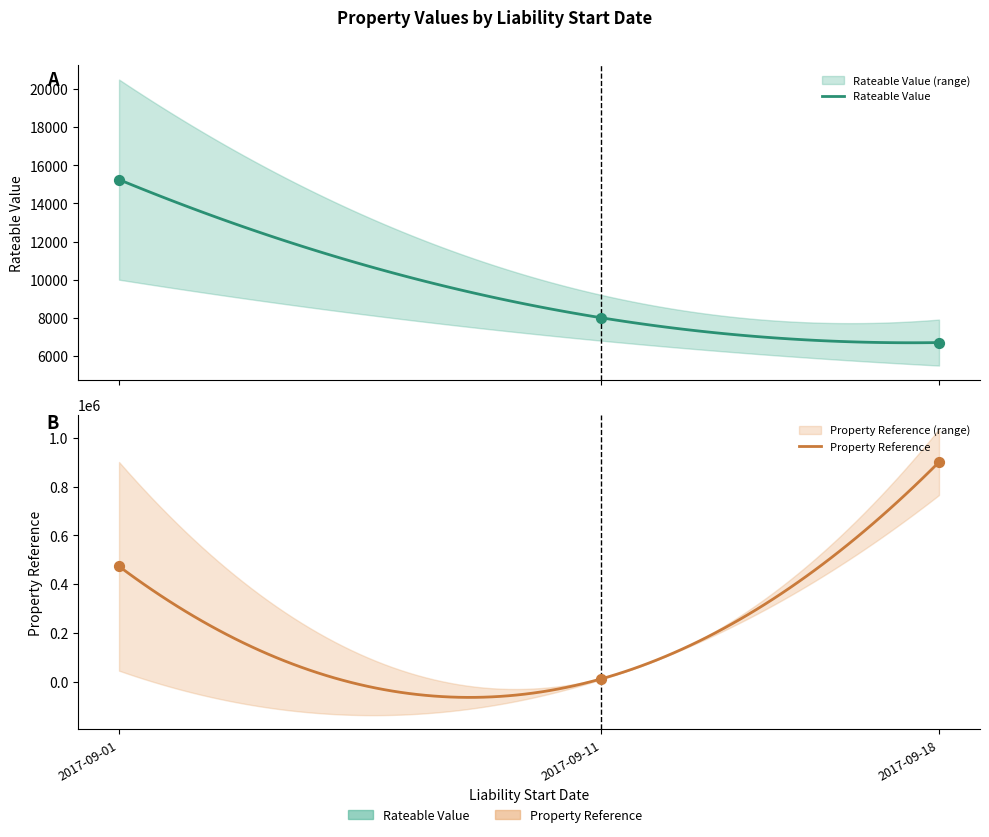

Which series contains the lowest Y value?

Rateable Value